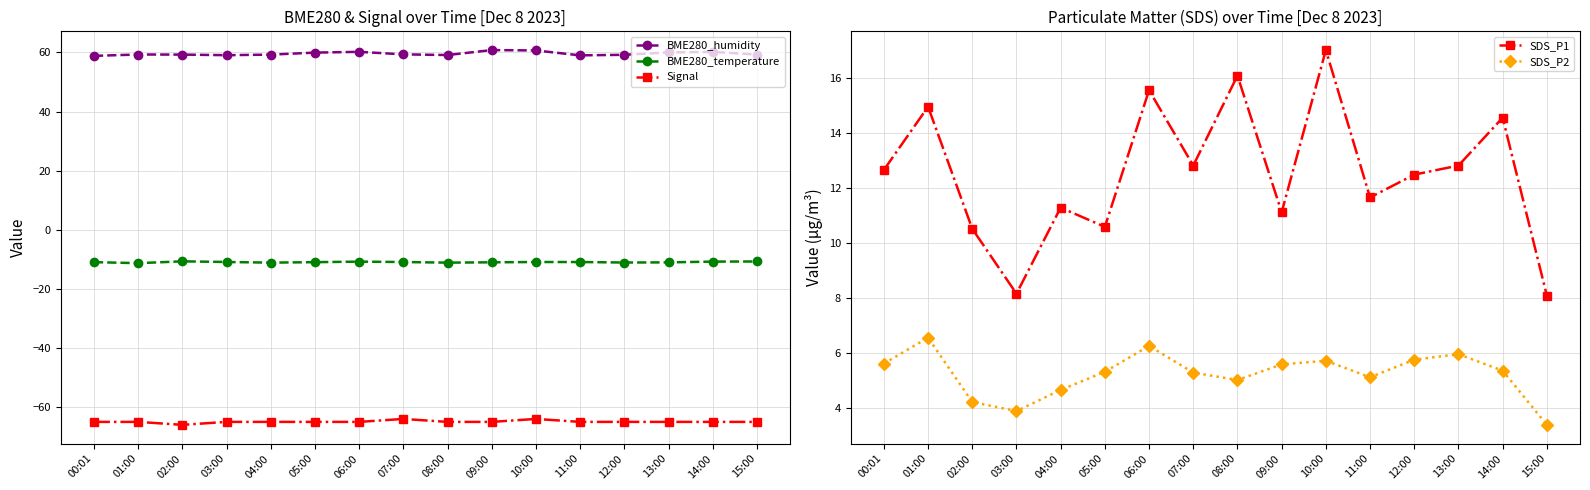

How many distinct data groups are displayed?

5